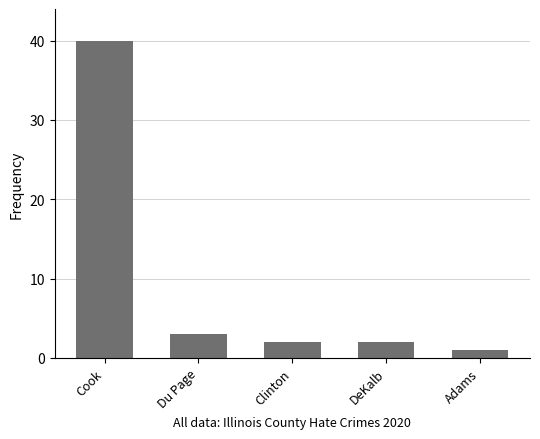

Is it true that the value at Adams is 1?

True